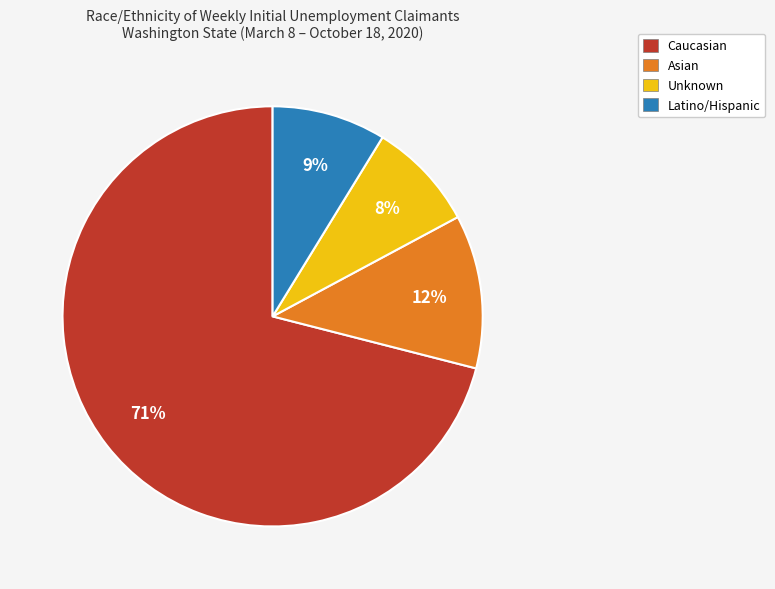

Is there a majority slice in this chart?

Yes